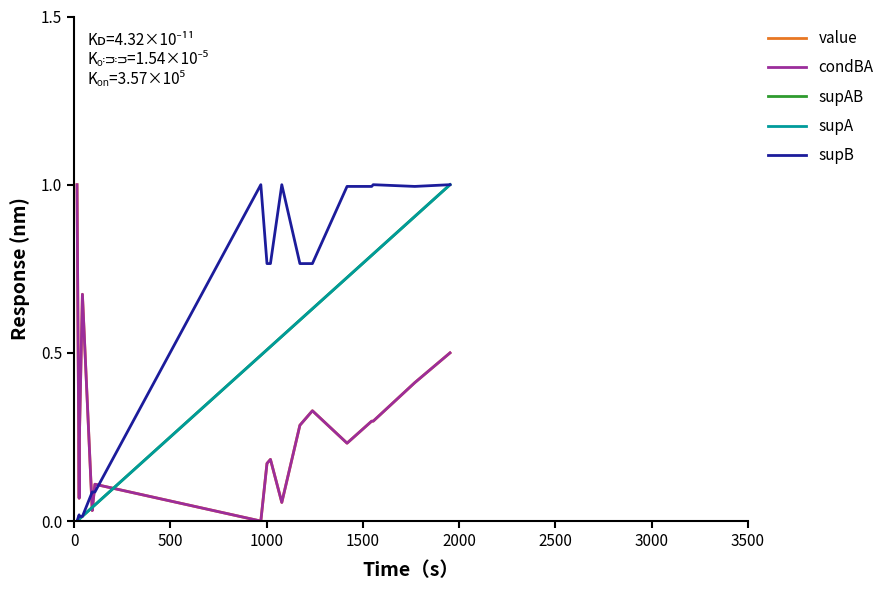

Does the chart have visible grid lines?

No